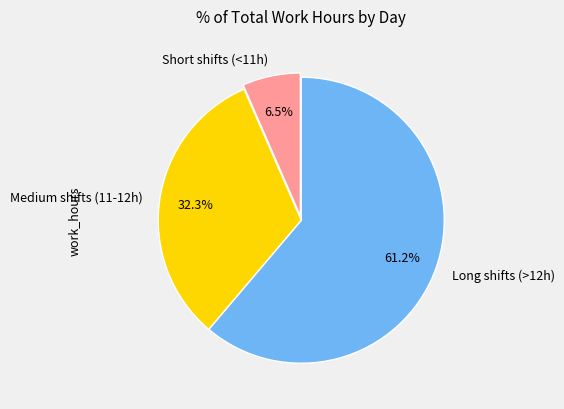

Is there a majority slice in this chart?

Yes